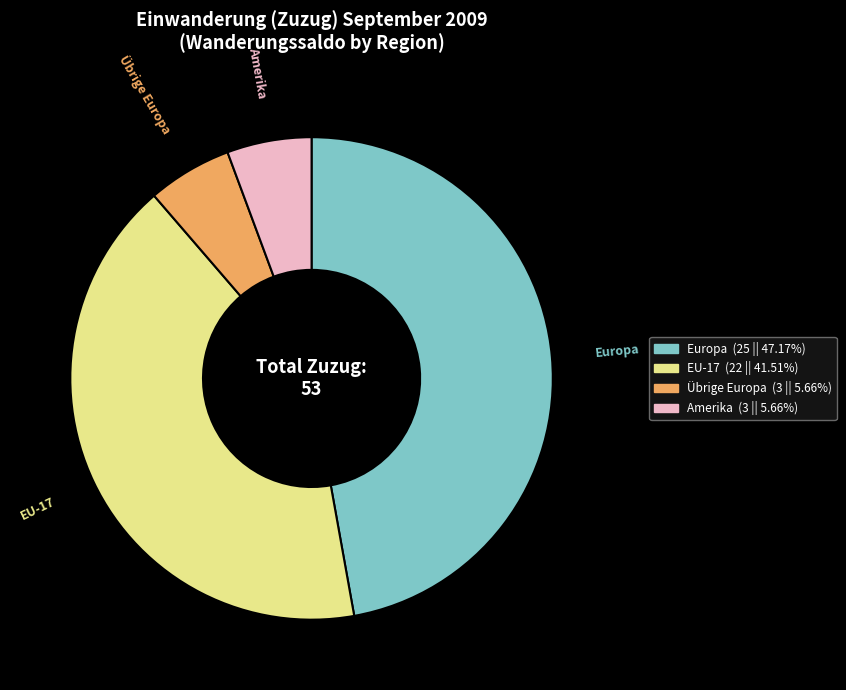

Is there a majority slice in this chart?

No